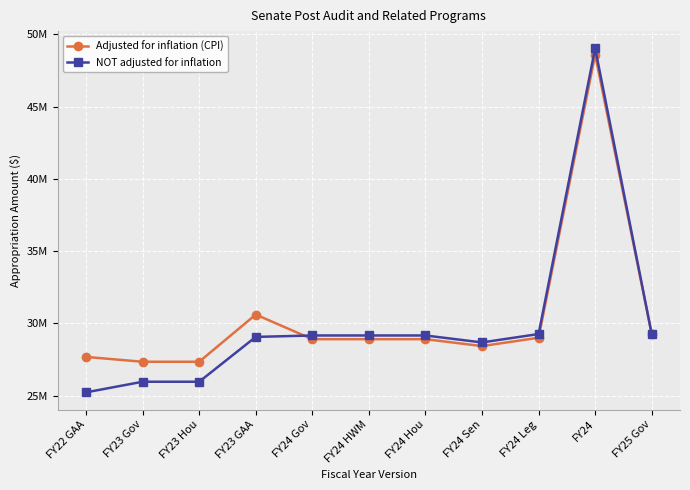

At FY24, list the series in order from largest to smallest.

NOT adjusted for inflation, Adjusted for inflation (CPI)